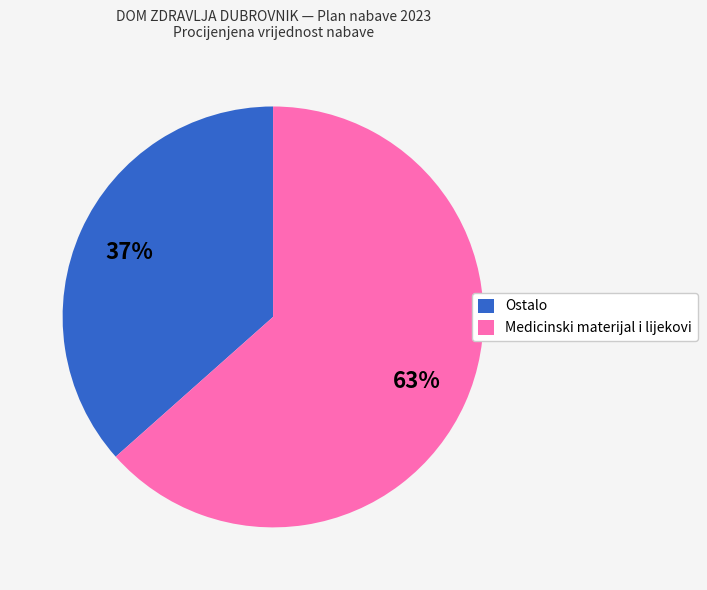

To the nearest percent, what is the combined percentage of Ostalo and Medicinski materijal i lijekovi?

100%